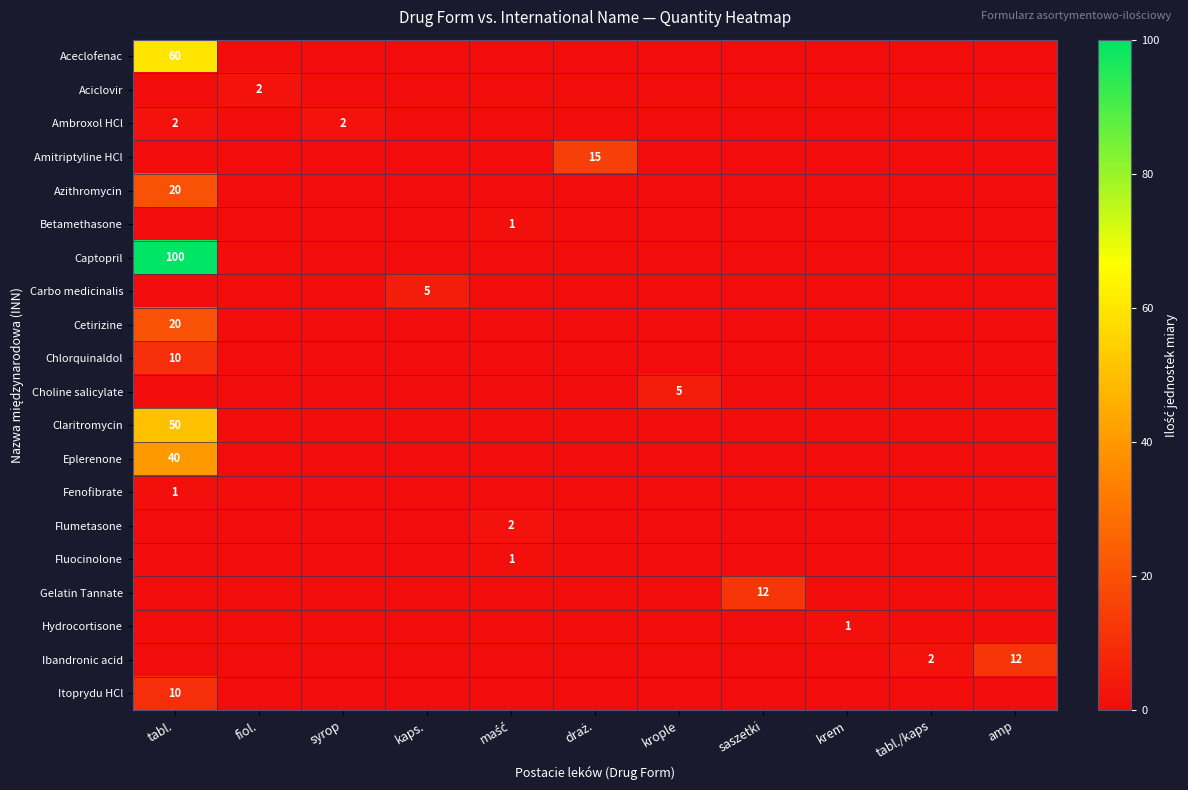

What is the spread (max minus min) of values at krople?

5